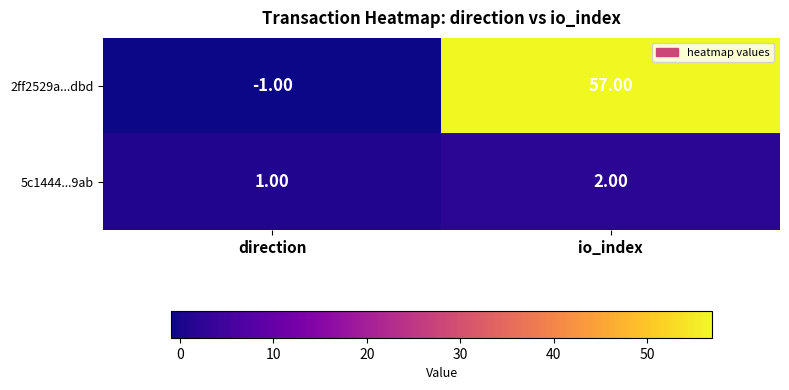

What is the sum of the 5c1444...9ab values at direction and io_index?

3